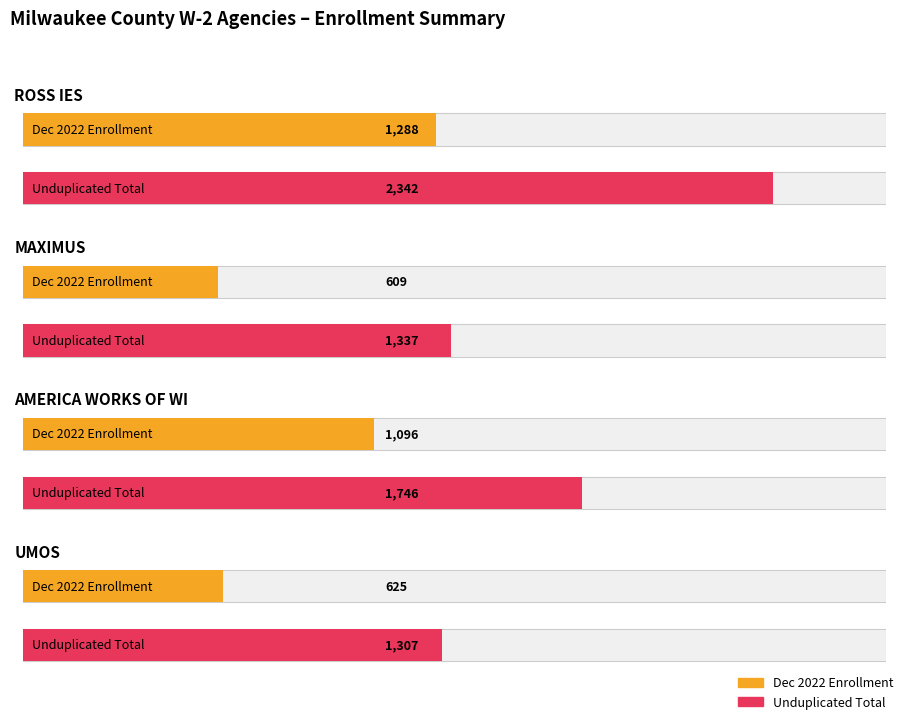

How many categories are shown in the chart?

4